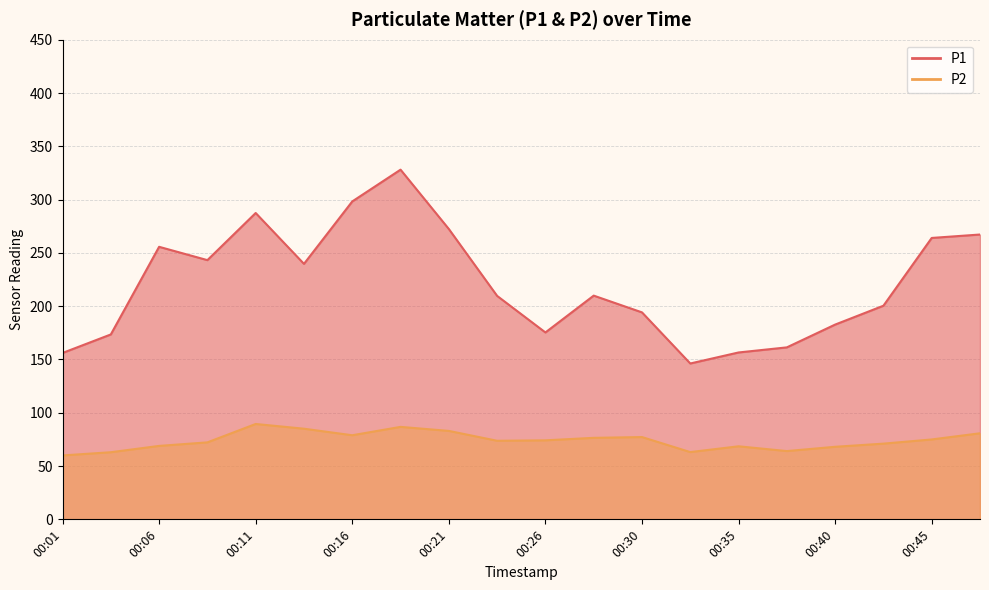

At which category is the sum across all series the highest?

00:18